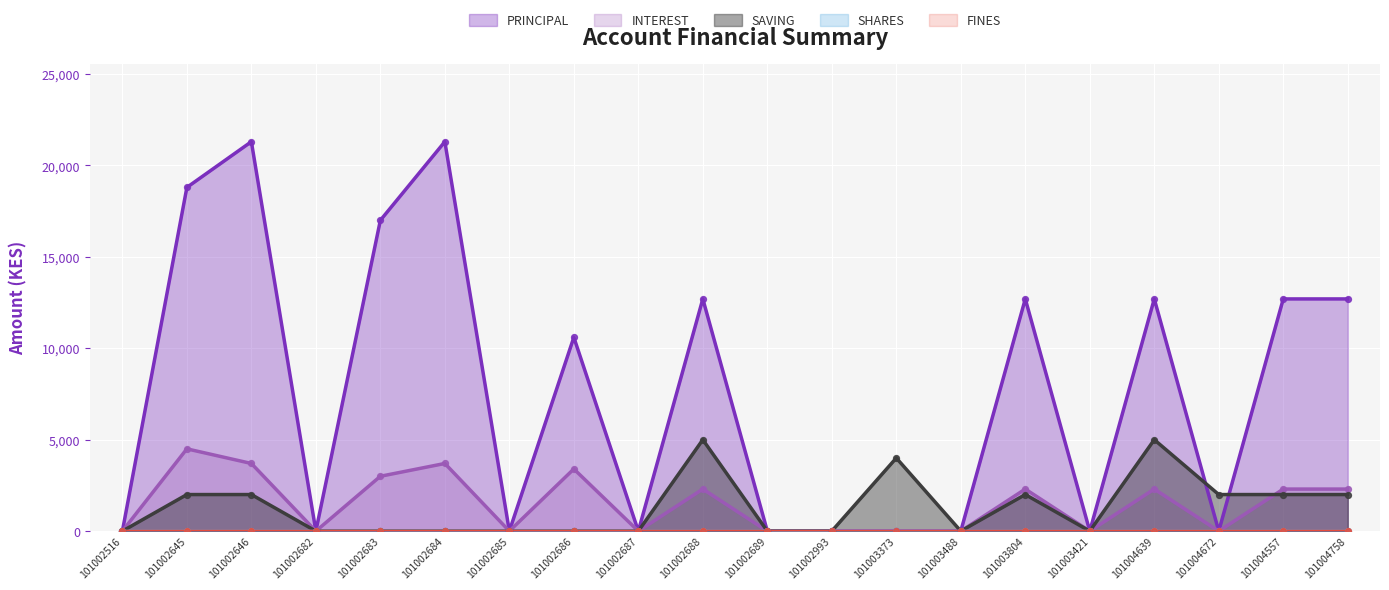

Which series reaches the minimum Y coordinate?

PRINCIPAL